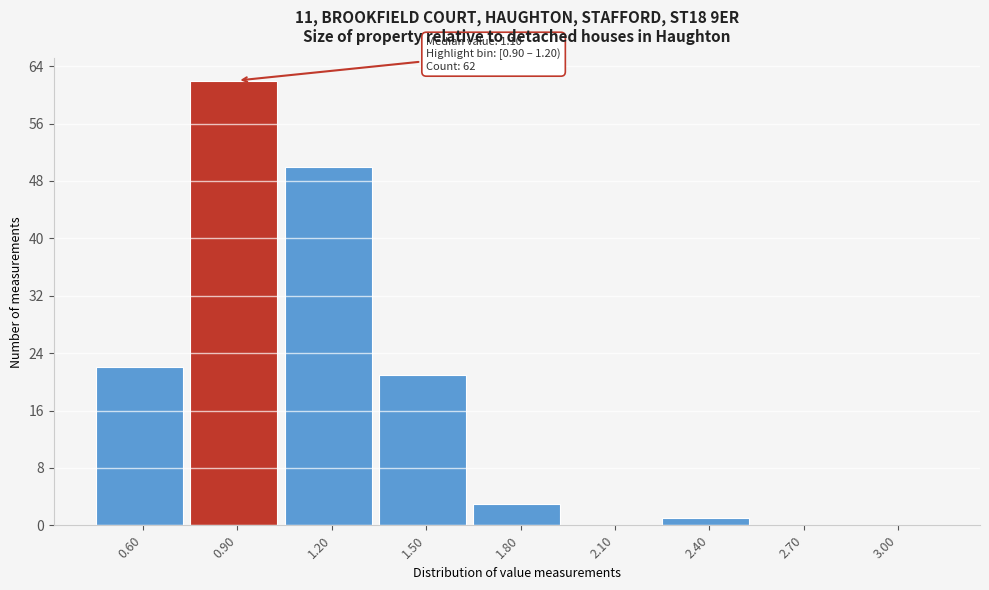

Reading left to right, list all the values displayed in this chart.

0.60=22	0.90=62	1.20=50	1.50=21	1.80=3	2.10=0	2.40=1	2.70=0	3.00=0